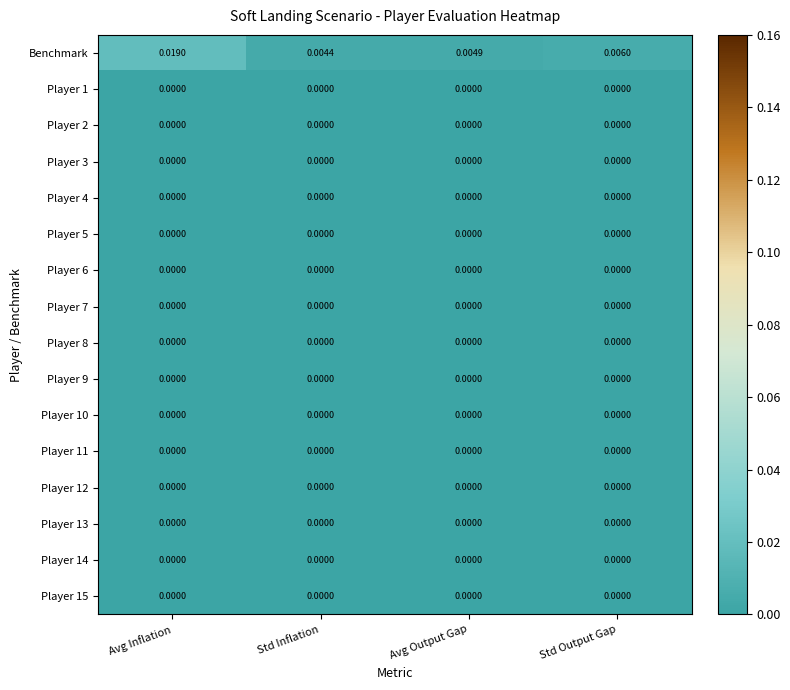

Which label corresponds to the largest value in the chart?

Avg Inflation